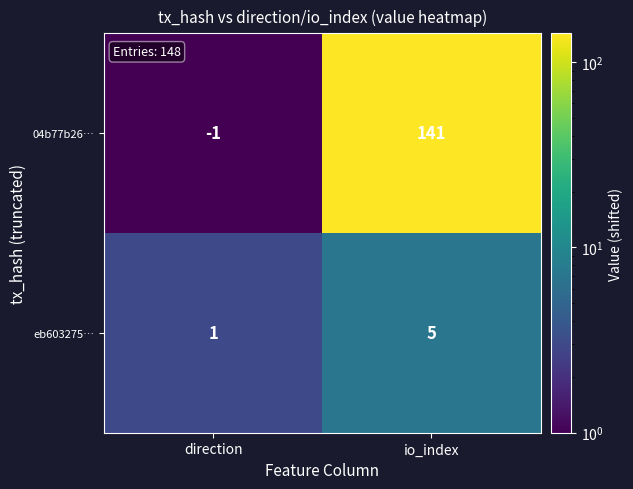

Rank the series by their average value, from highest to lowest.

04b77b26…, eb603275…